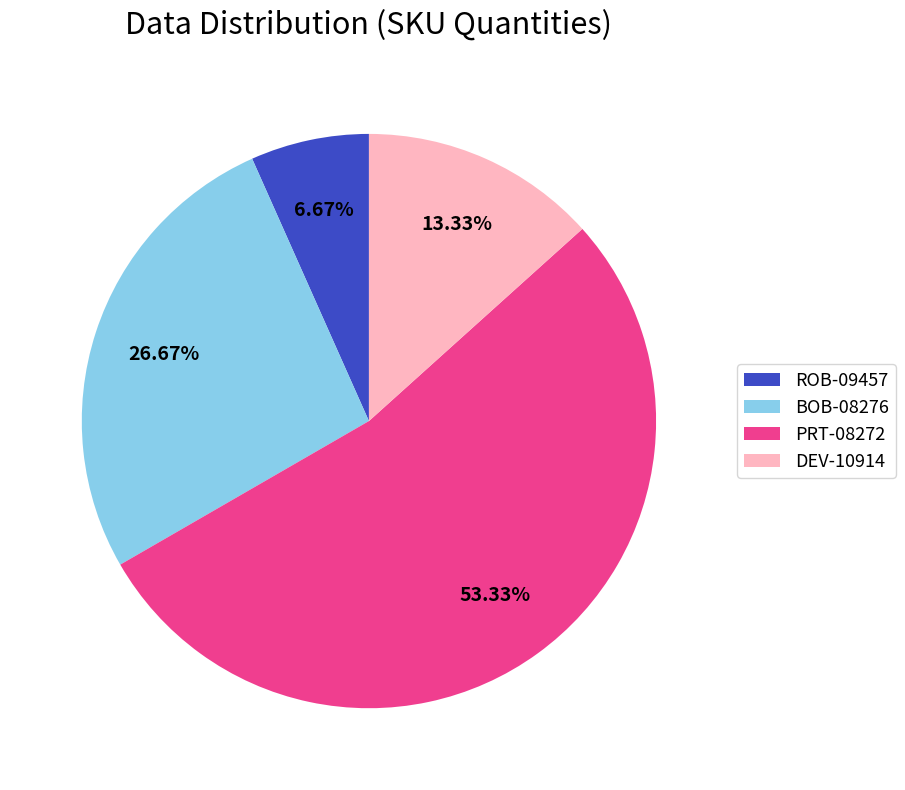

True or false: DEV-10914 accounts for 13% of the total.

True